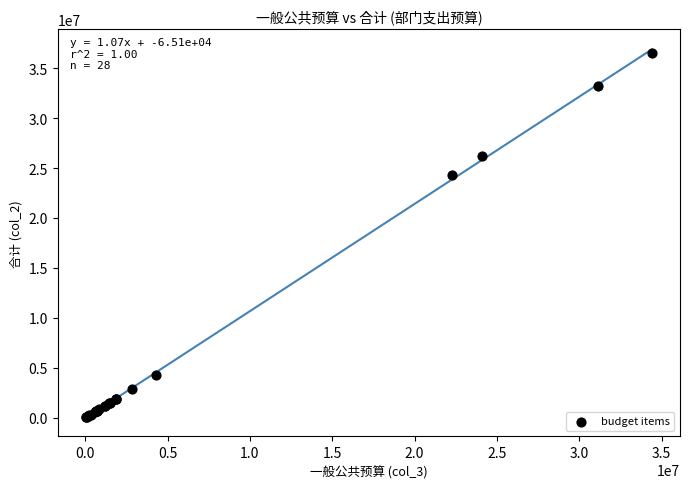

What Y value in the scatter plot is closest to 18260928?

24347309.0